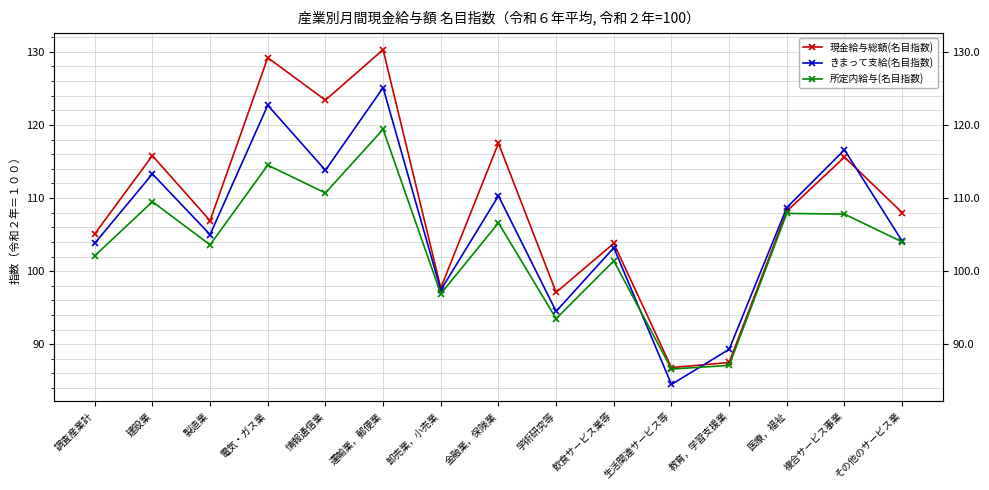

The value of 所定内給与(名目指数) at 製造業 is 103.6. True or false?

True